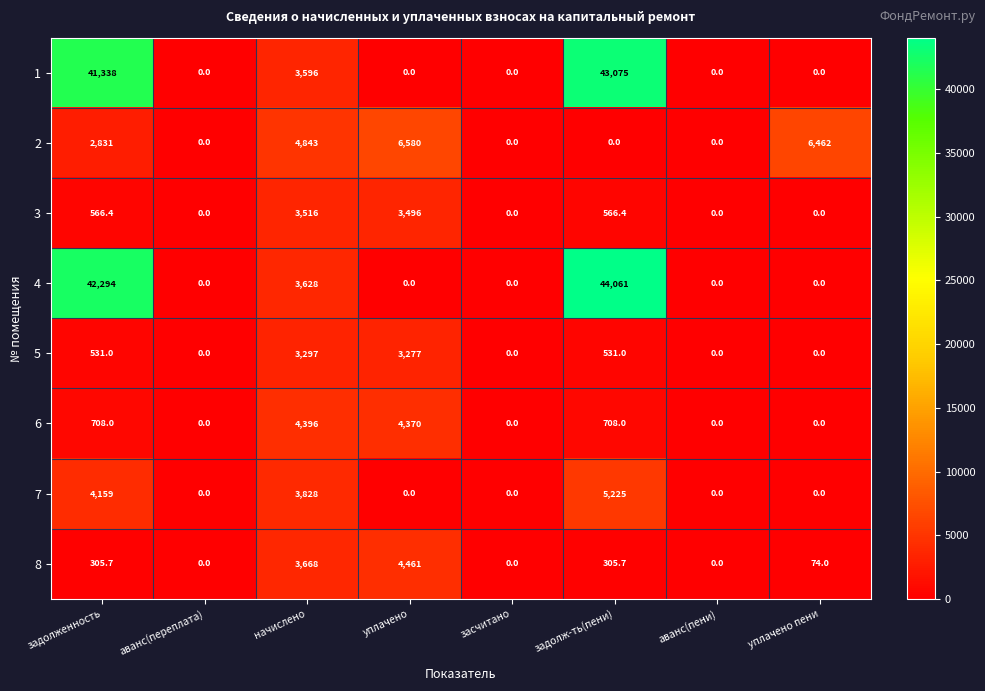

How many series are shown in this chart?

8